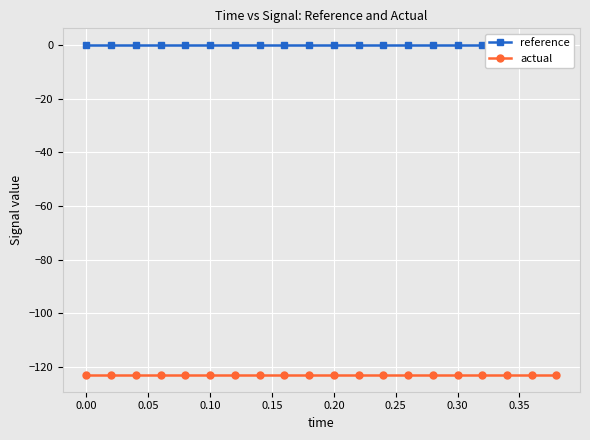

At how many categories does at least one series exceed -101?

20